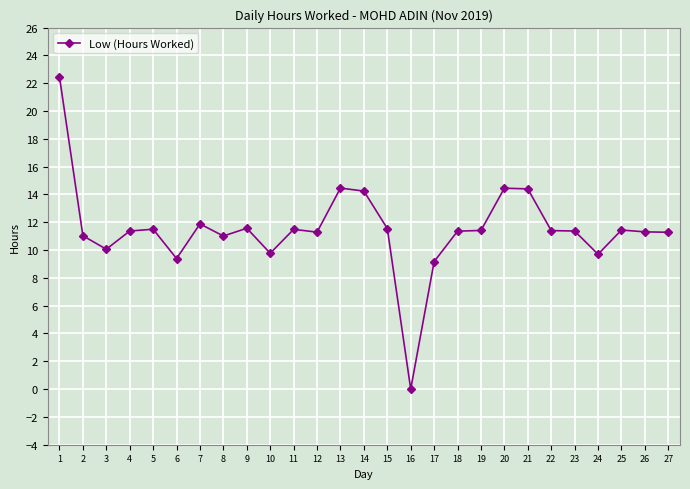

Which label corresponds to the smallest value in the chart?

16